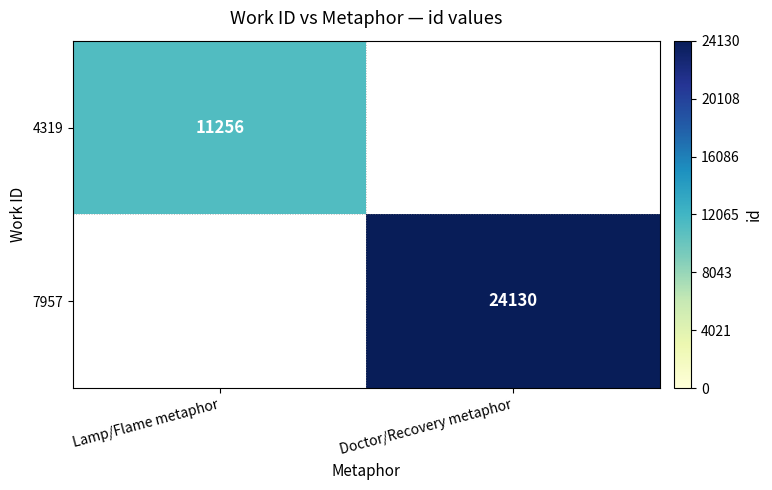

The 7957 series shows 24130 at Doctor/Recovery metaphor. True or false?

True